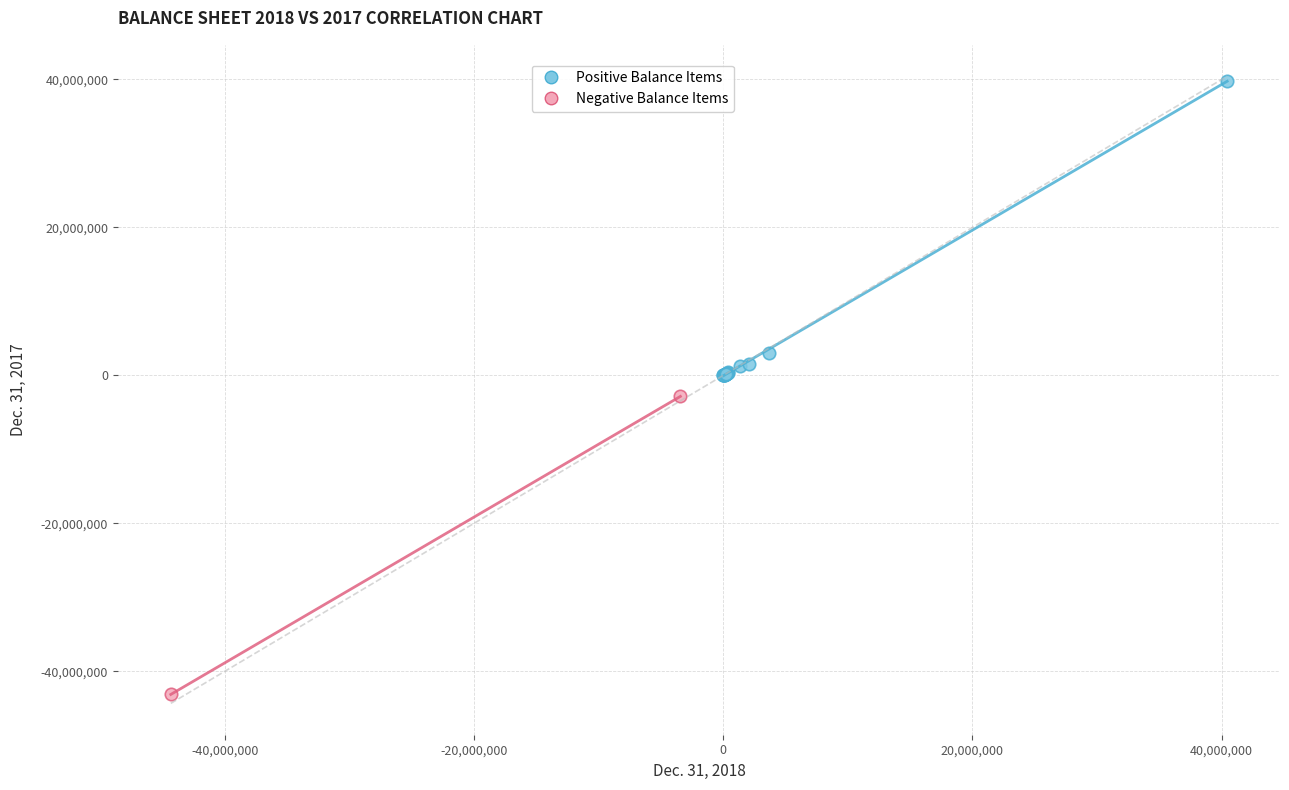

What are all the series names shown in the legend?

Positive Balance Items, Negative Balance Items